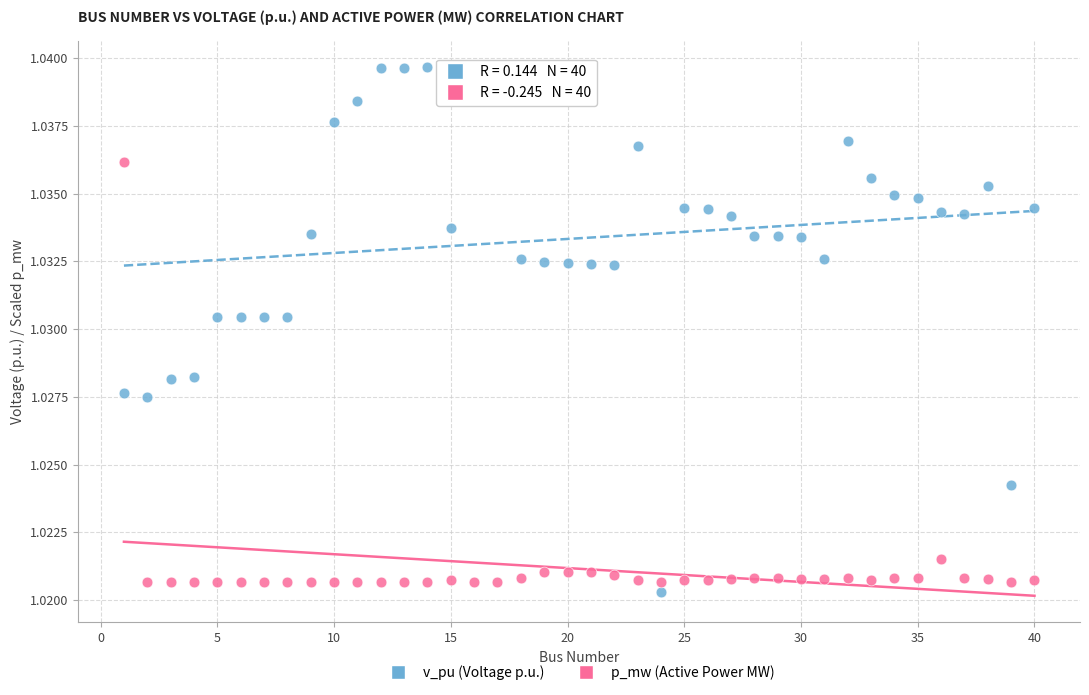

Across all data points, what is the range of X values (max minus min)?

39.0